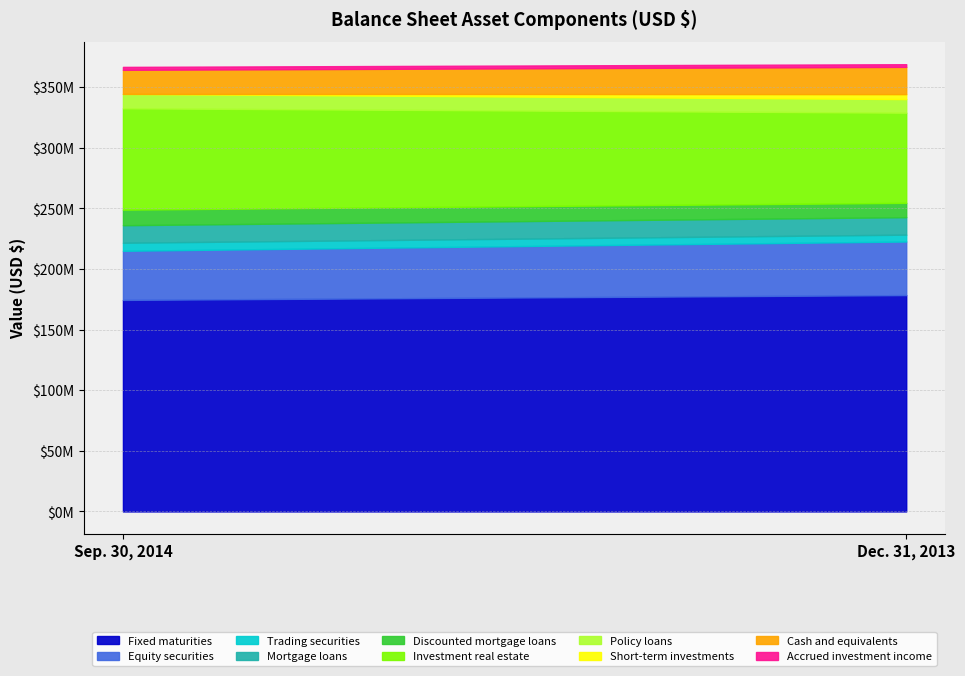

Between Discounted mortgage loans and Policy loans, which is larger?

Discounted mortgage loans